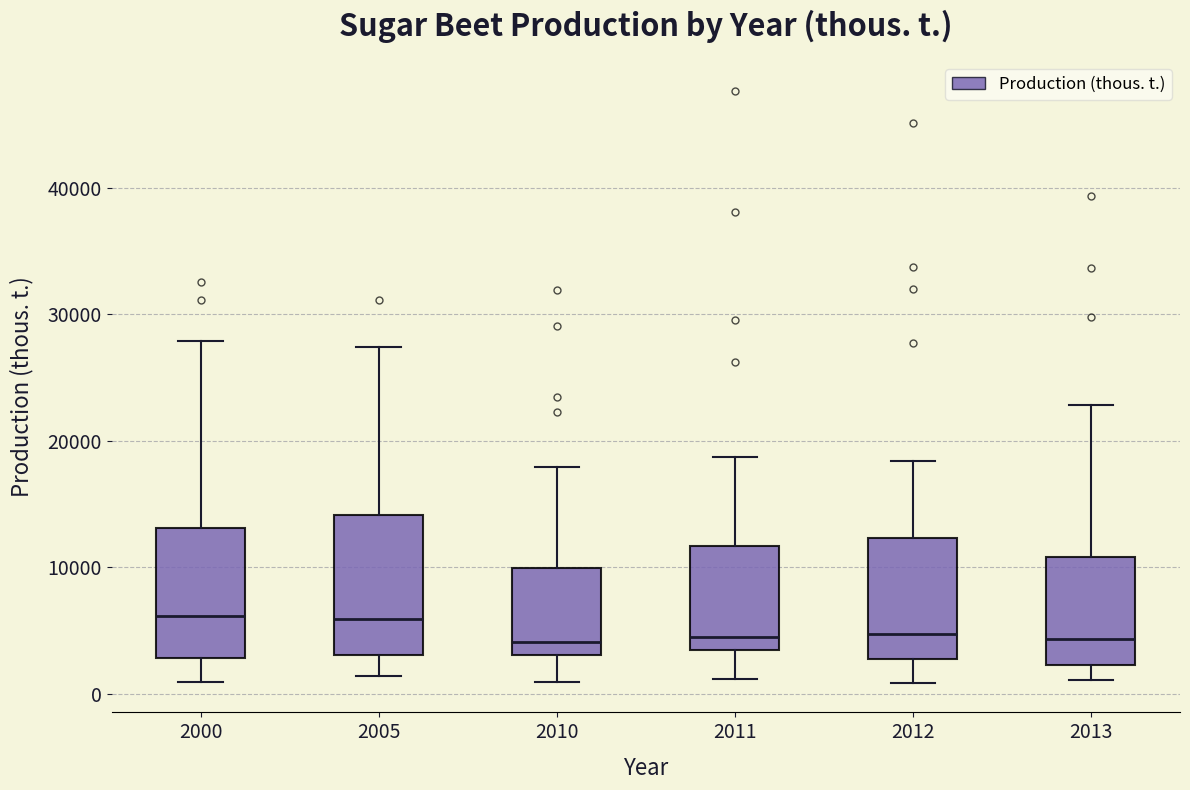

Reading left to right, read every box against the y-axis: the position of its median line, the range the box covers, and the ends of its whiskers. The values are not printed on the chart, so give them approximately, as read against the axis.

2000: median 6000, box 3000 to 13000, whiskers 1000 to 28000
2005: median 6000, box 3000 to 14000, whiskers 1000 to 27000
2010: median 4000, box 3000 to 10000, whiskers 1000 to 18000
2011: median 4000, box 3000 to 12000, whiskers 1000 to 19000
2012: median 5000, box 3000 to 12000, whiskers 1000 to 18000
2013: median 4000, box 2000 to 11000, whiskers 1000 to 23000